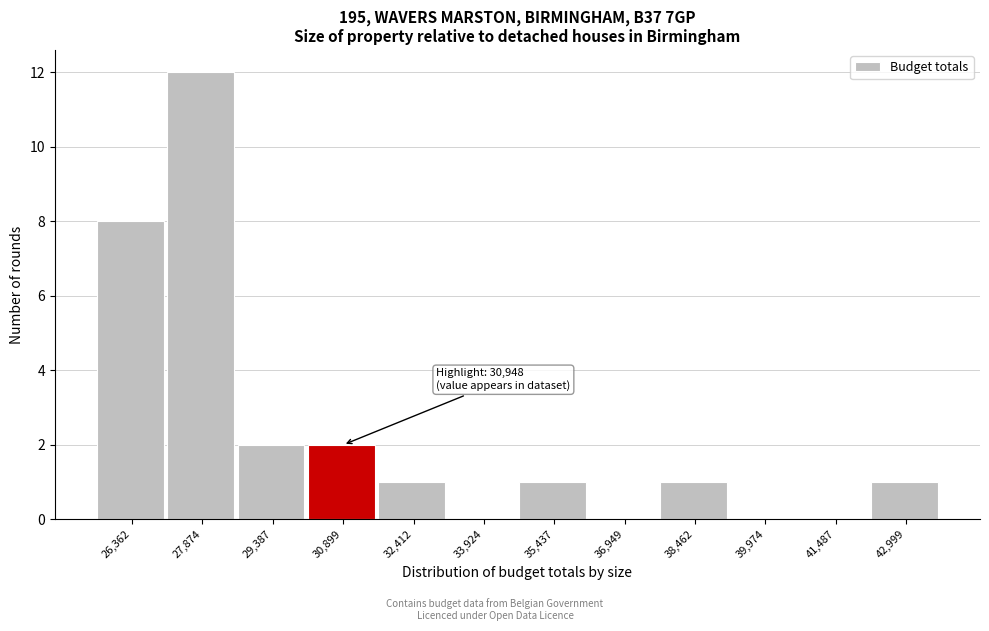

Reading right to left, extract all data points from this chart.

42,999=1	41,487=0	39,974=0	38,462=1	36,949=0	35,437=1	33,924=0	32,412=1	30,899=2	29,387=2	27,874=12	26,362=8